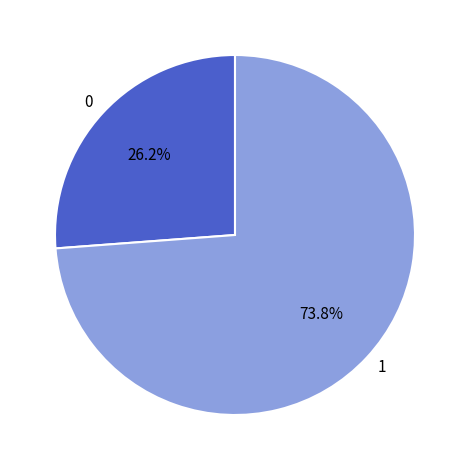

Which category has the smallest portion of the pie?

0